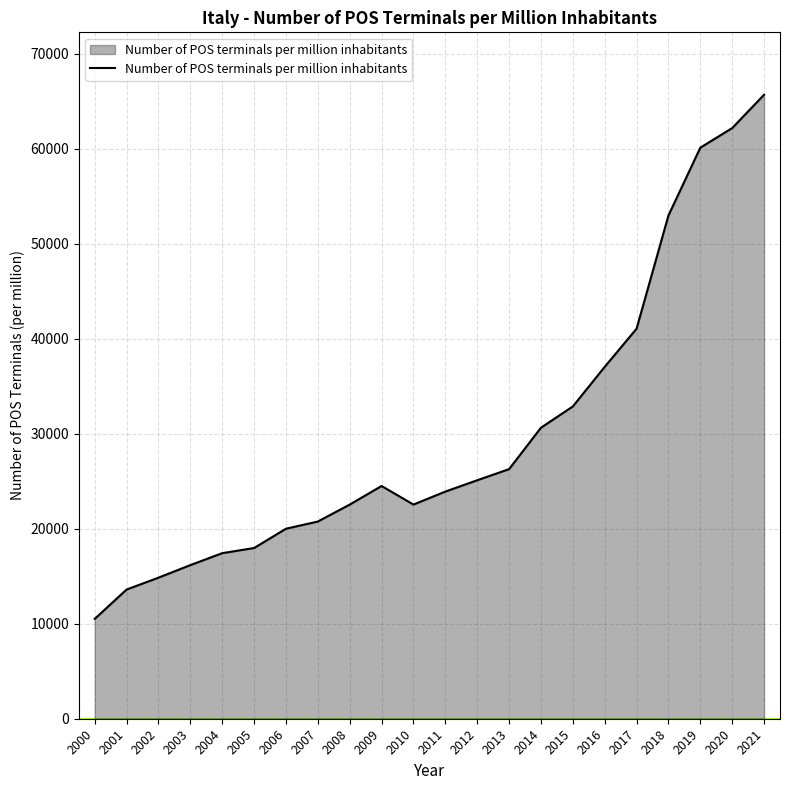

What is the greatest value displayed?

65669.2